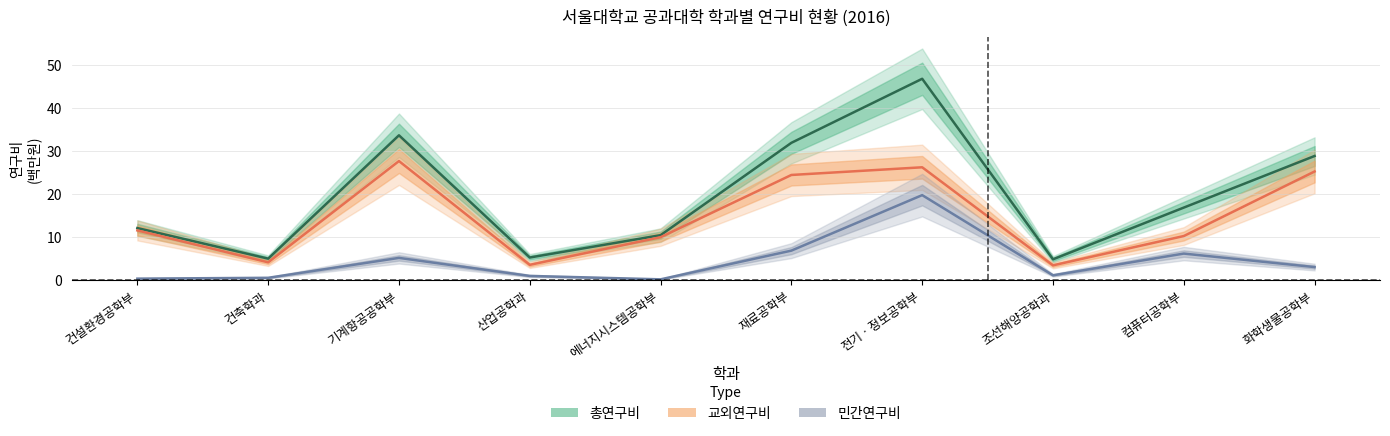

At which category is the sum across all series the highest?

전기ㆍ정보공학부